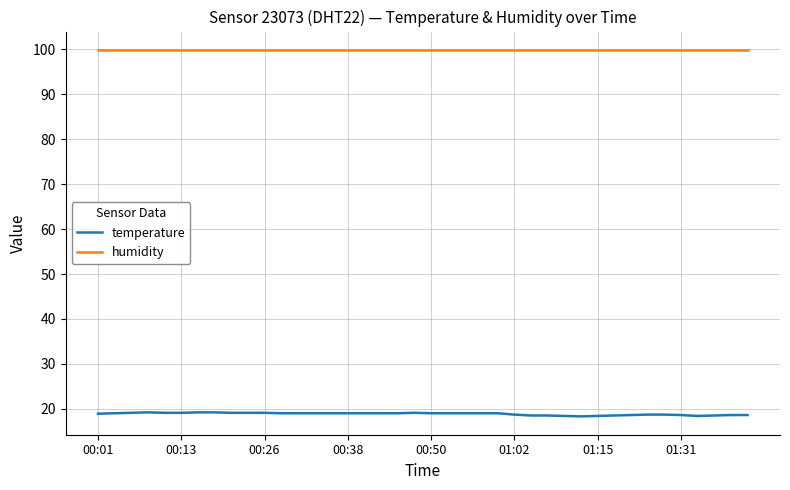

What is the smallest value displayed?

18.3